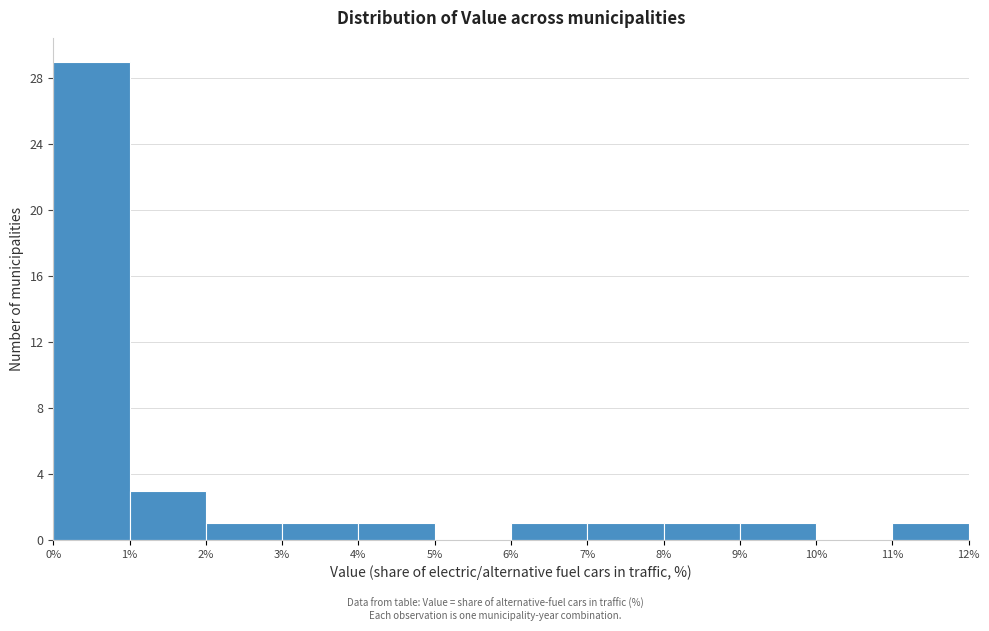

How tall is the bar that spans 0% to 1% on the x-axis? The values are not printed on the chart, so give them approximately, as read against the axis.

29